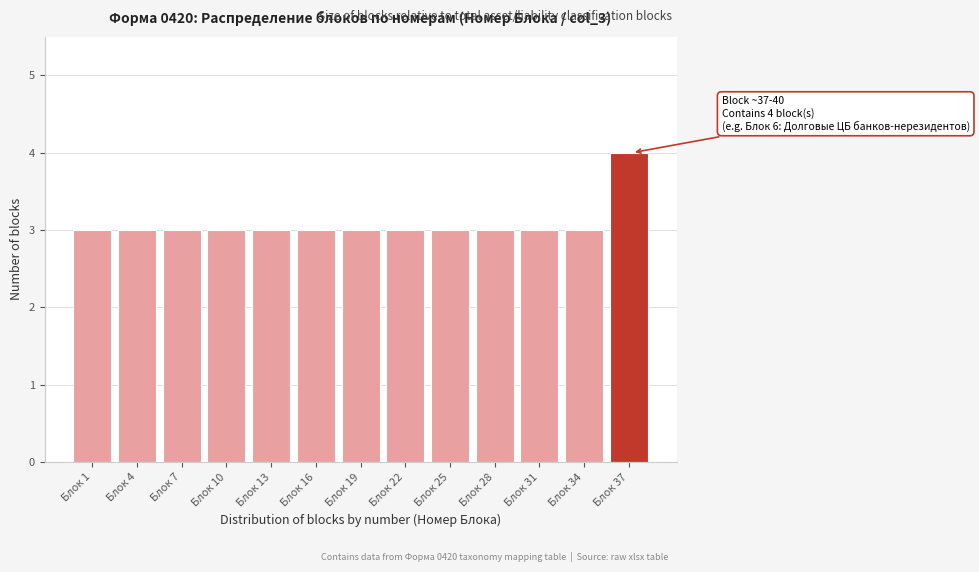

Reading left to right, extract all data points from this chart.

3	3	3	3	3	3	3	3	3	3	3	3	4